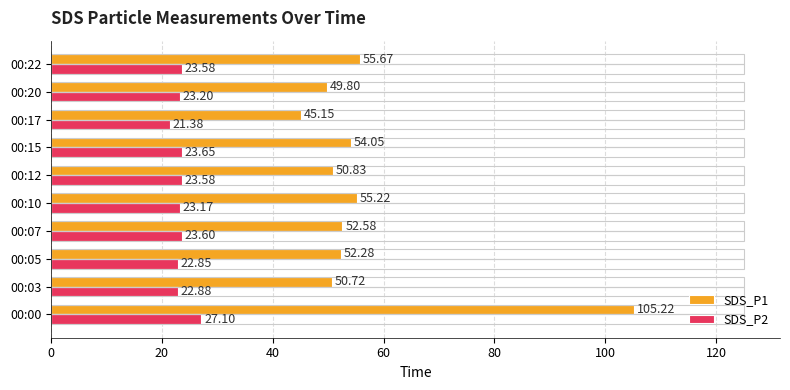

What is the difference between the SDS_P1 values at 00:17 and 00:12?

5.7